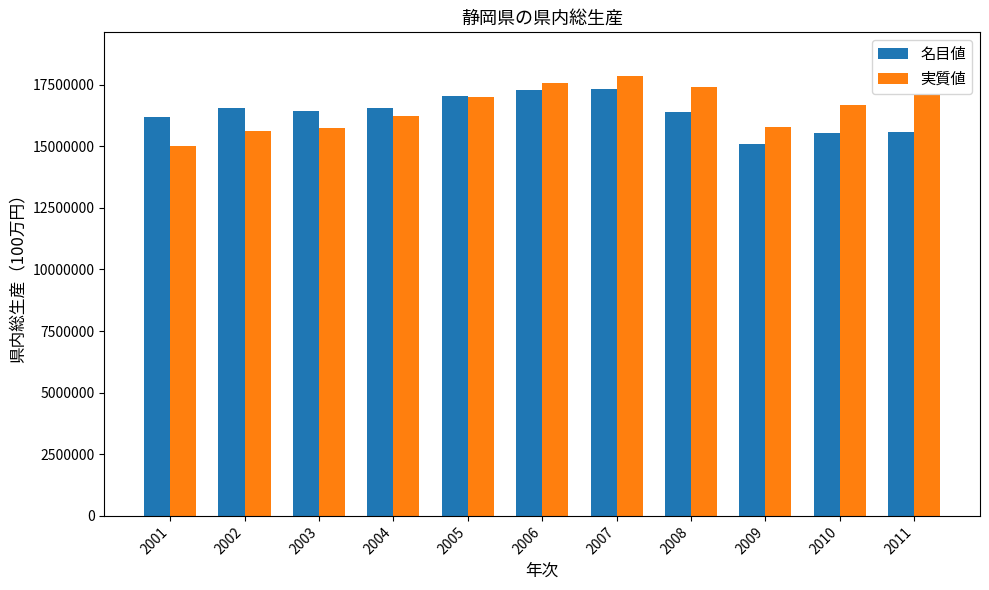

What is the spread (max minus min) of values at 2006?

264106